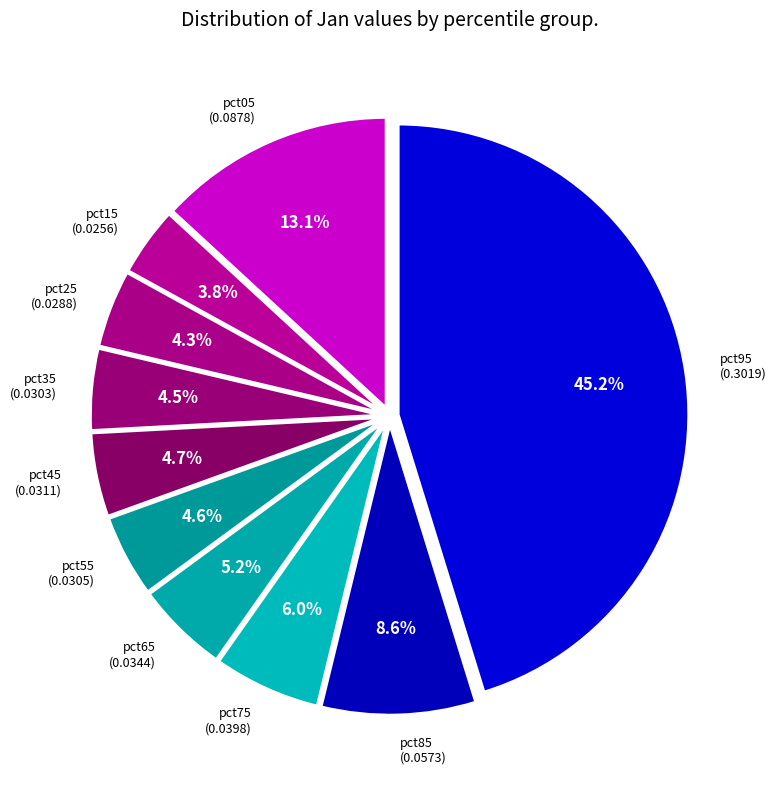

To the nearest percent, what is the average slice percentage?

10%